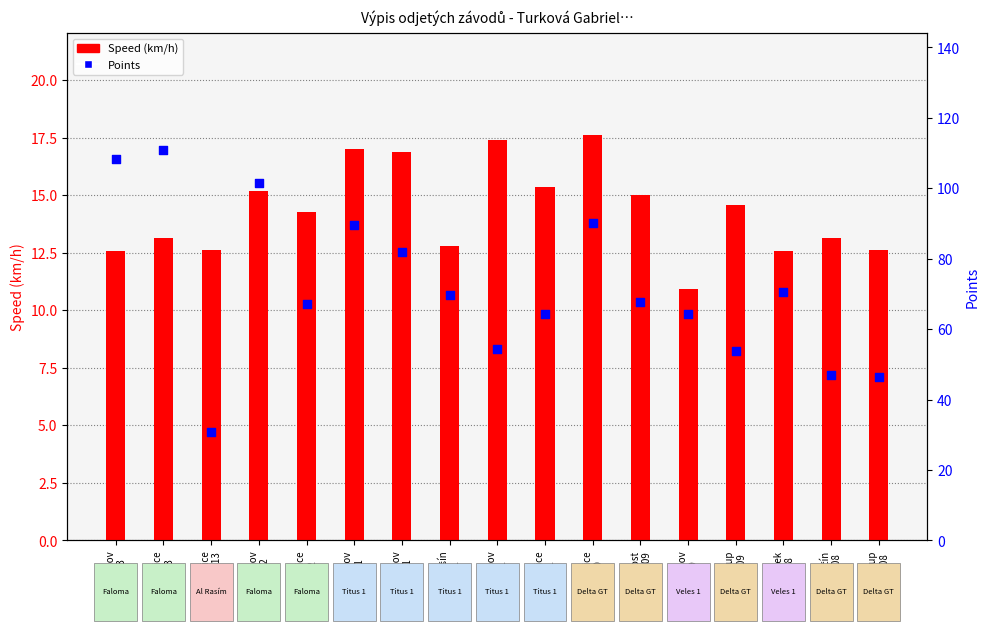

Which series contains the highest Y value?

Points